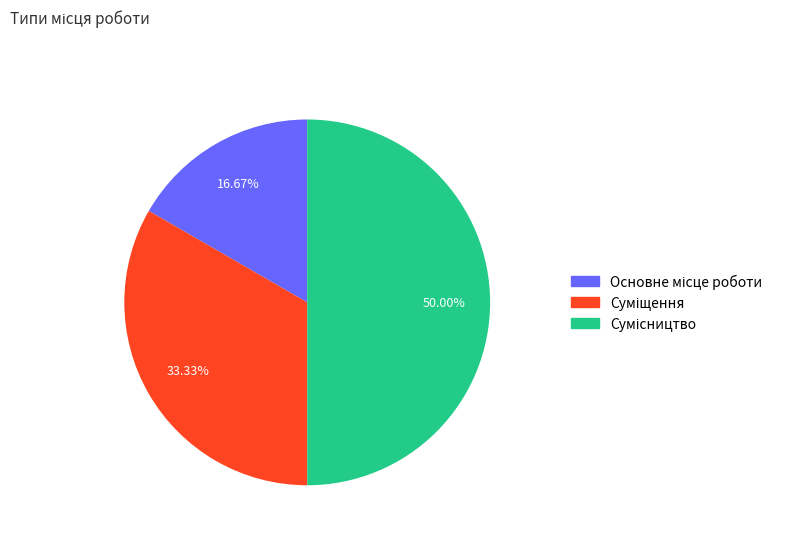

Which slice is the largest?

Сумісництво